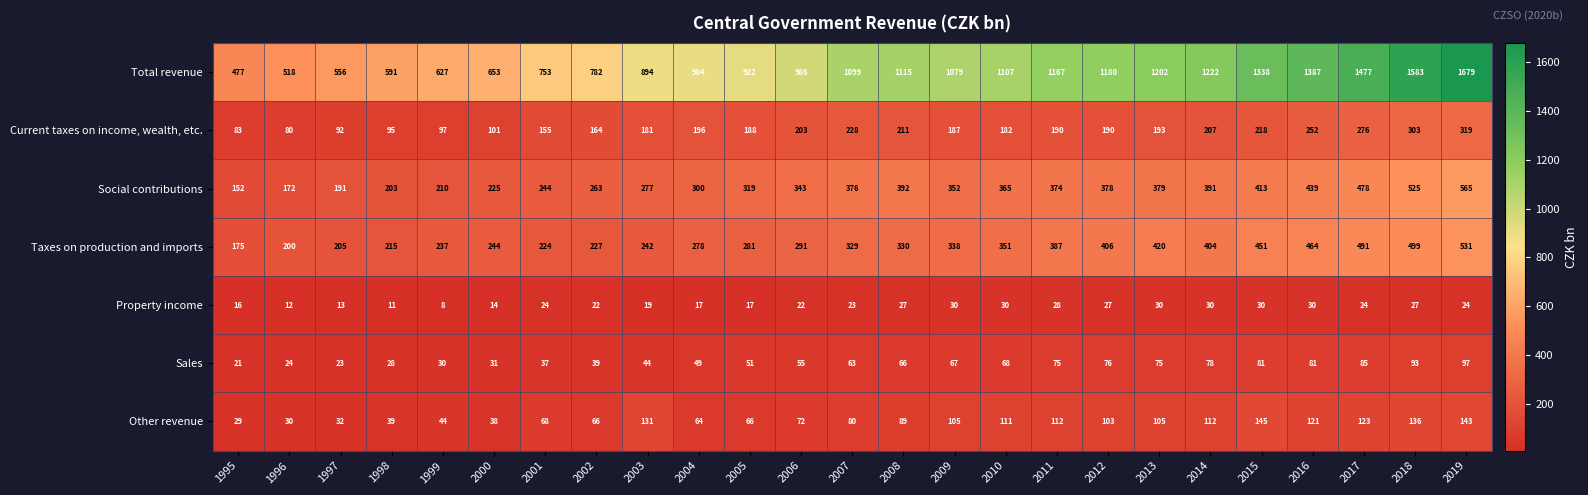

The Other revenue series shows 13 at 1998. True or false?

False